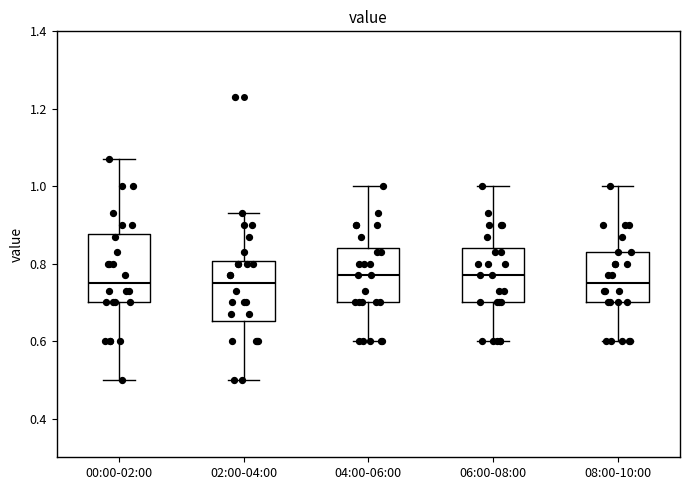

Where does the lower whisker of the box for 02:00-04:00 end on the y-axis? The values are not printed on the chart, so give them approximately, as read against the axis.

0.50